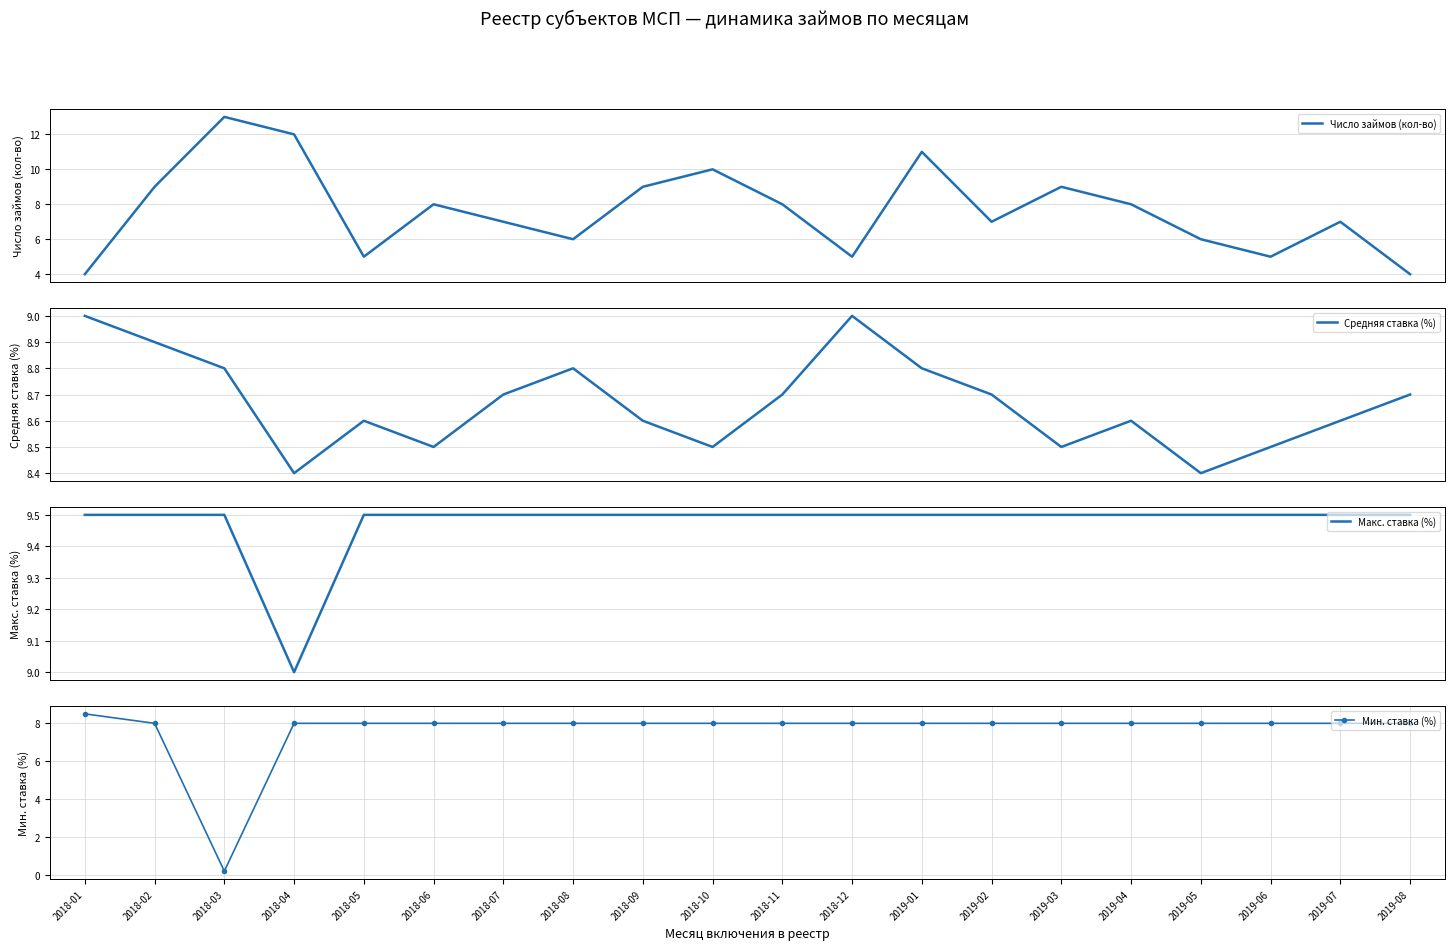

True or false: Средняя ставка (%) has a value of 8.6 at 2019-07.

True